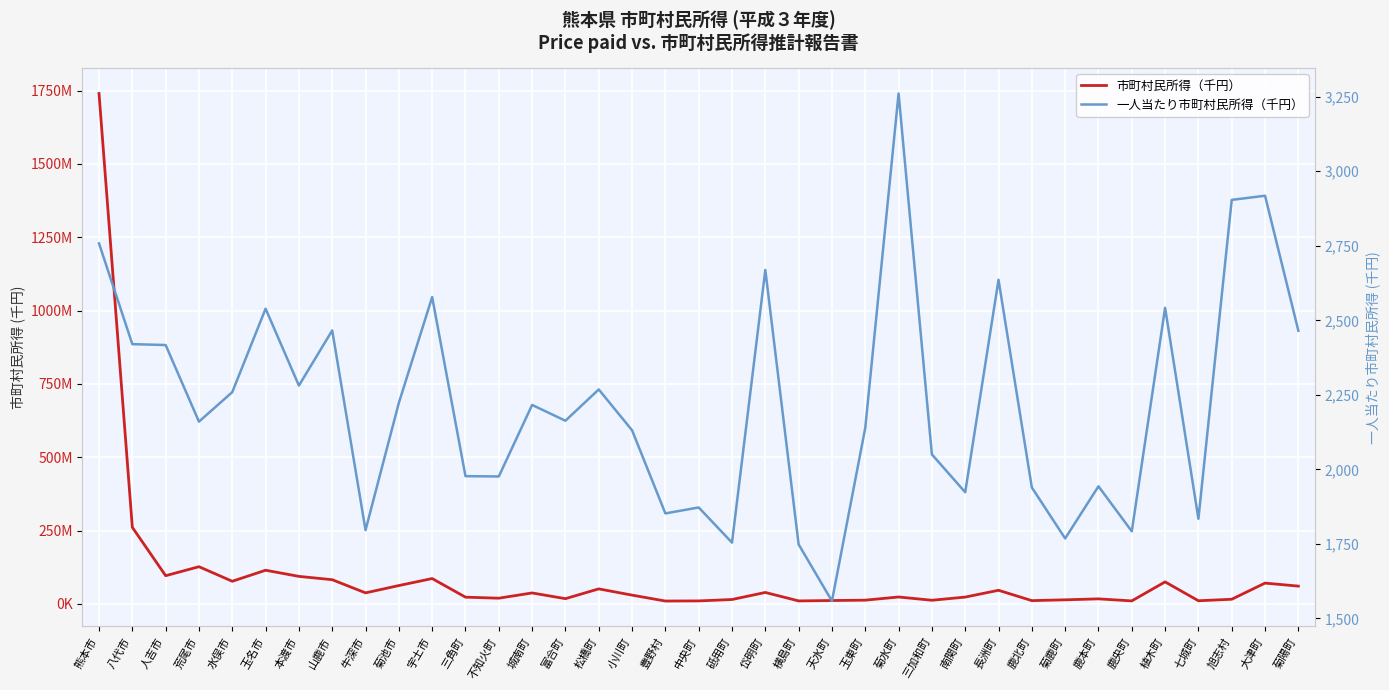

What is the value of the 一人当たり市町村民所得（千円） point at the 31st from the left?

1943